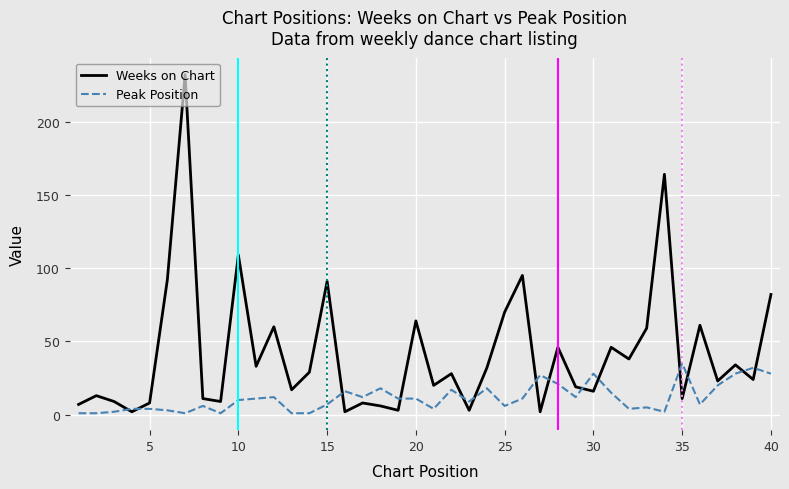

Which series has the largest total across all categories?

Weeks on Chart